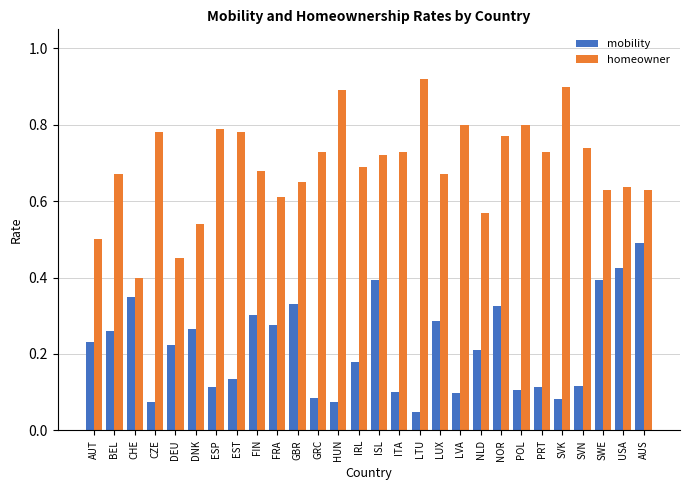

How many groups of bars are there?

28